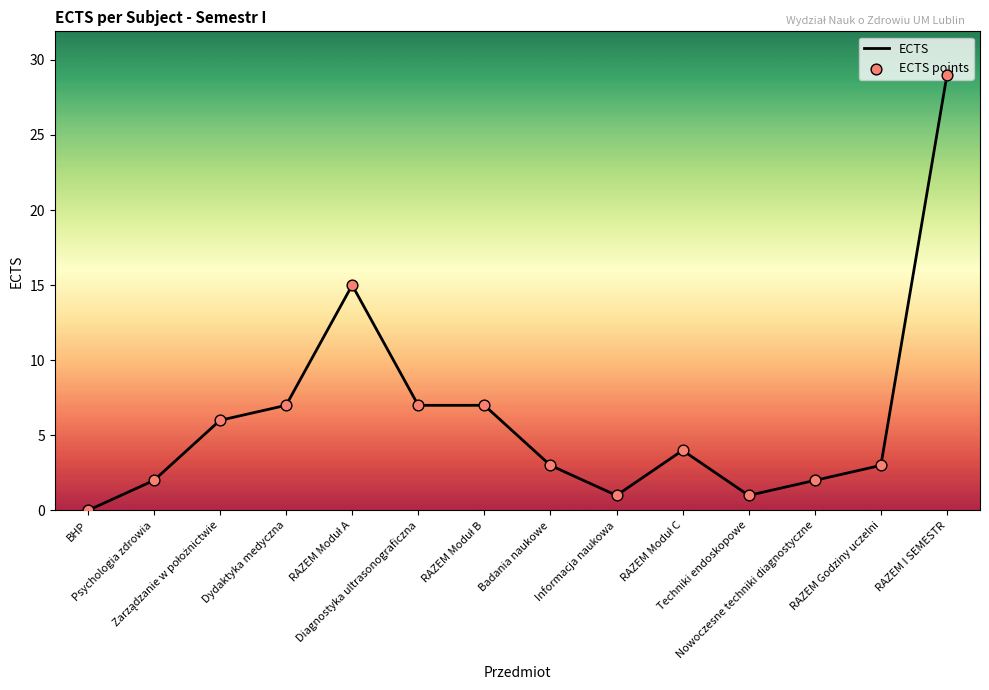

What is the greatest value displayed?

29